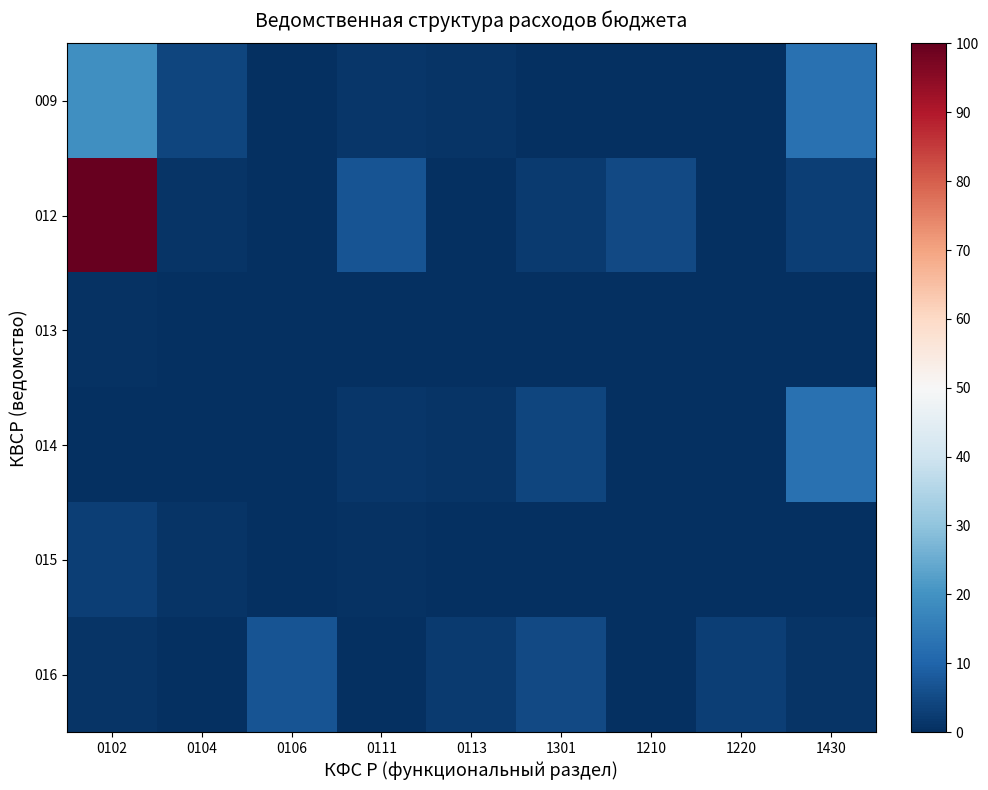

Reading left to right, what are all the values shown in this chart?

009: 0102=19.2	0104=3.9	0106=0.0	0111=1.2	0113=1.0	1301=0.2	1210=0.1	1220=0.2	1430=12.8
012: 0102=100.0	0104=1.1	0106=0.3	0111=6.9	0113=0.1	1301=2.1	1210=4.7	1220=0.1	1430=2.8
013: 0102=0.5	0104=0.0	0106=0.1	0111=0.1	0113=0.0	1301=0.0	1210=0.0	1220=0.0	1430=0.0
014: 0102=0.1	0104=0.2	0106=0.1	0111=1.2	0113=1.0	1301=3.9	1210=0.0	1220=0.2	1430=12.8
015: 0102=2.8	0104=0.9	0106=0.1	0111=0.5	0113=0.0	1301=0.1	1210=0.1	1220=0.0	1430=0.0
016: 0102=1.1	0104=0.3	0106=6.9	0111=0.1	0113=2.1	1301=4.7	1210=0.1	1220=2.8	1430=0.9